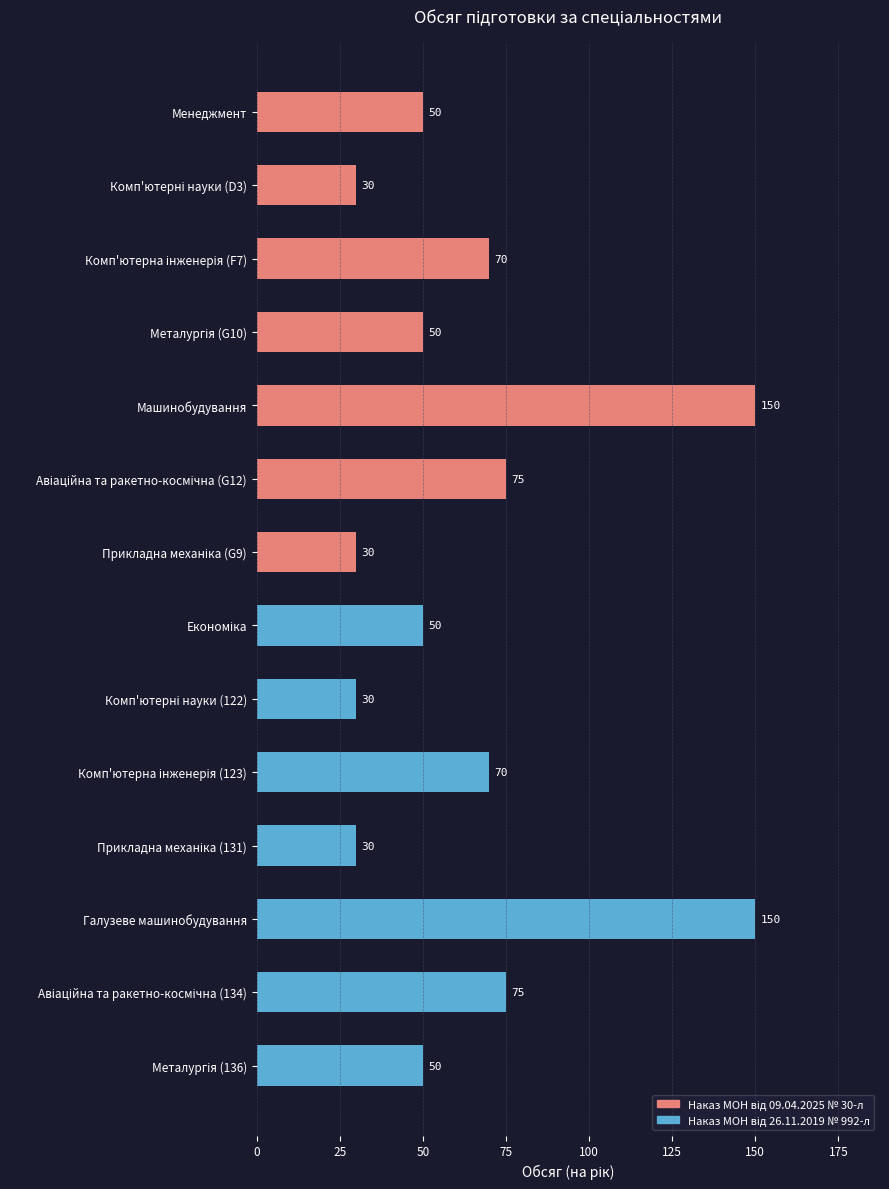

What is the greatest value displayed?

150